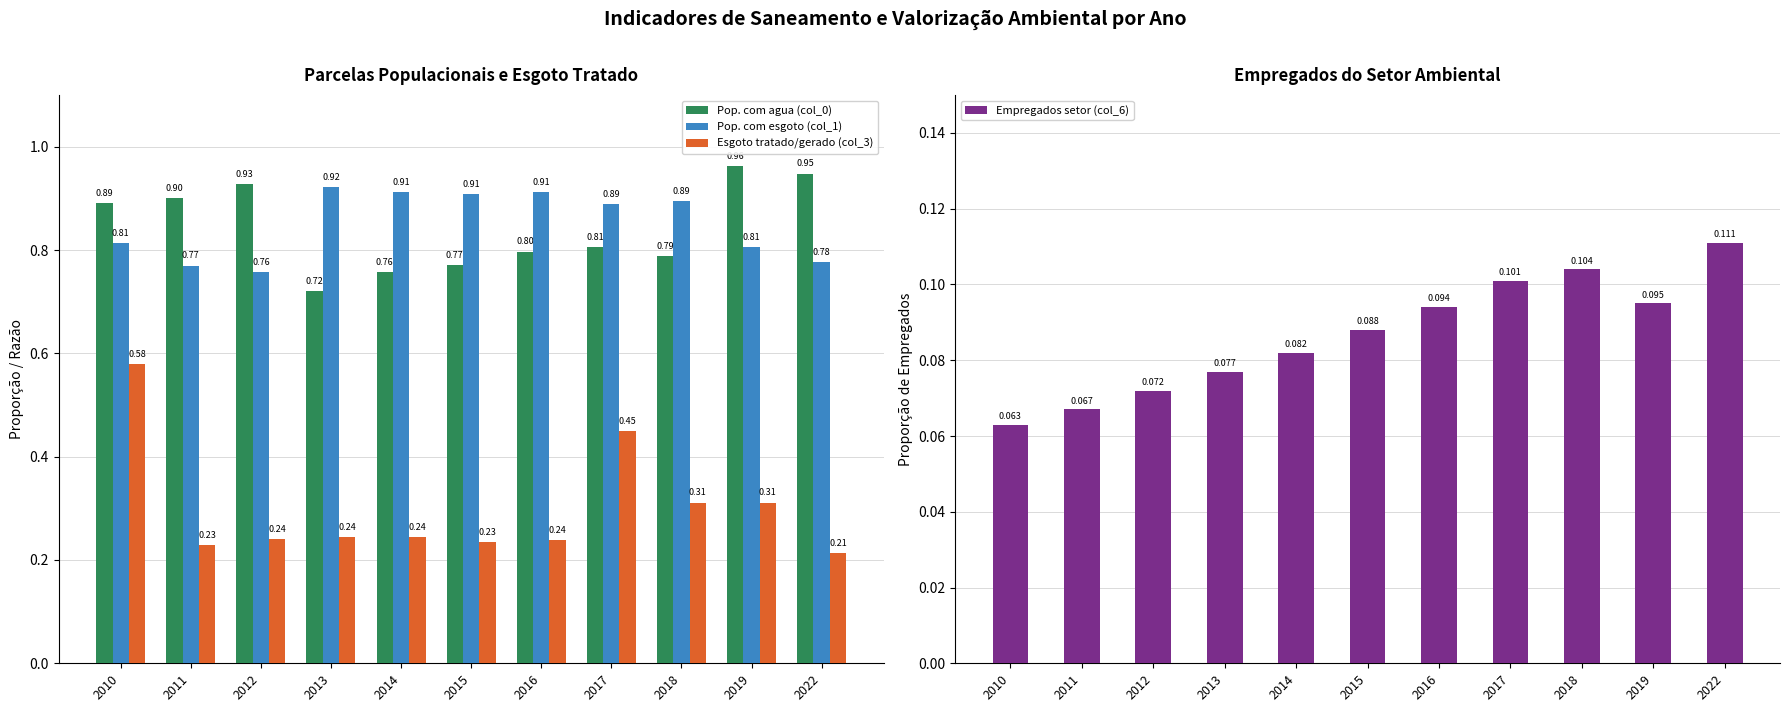

Are the bars horizontal?

No